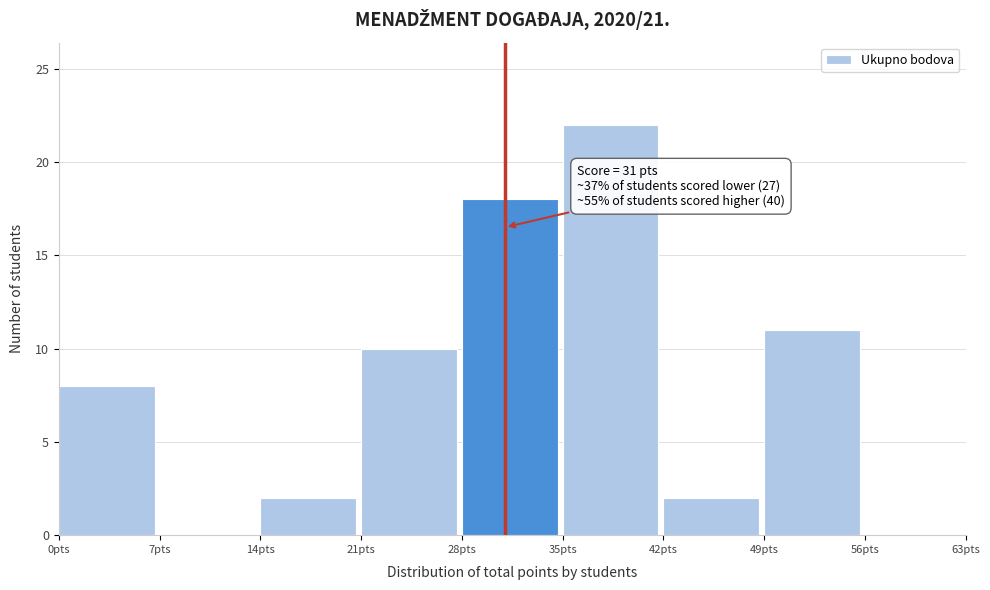

Over which range of the x-axis is the bar tallest?

35 to 42